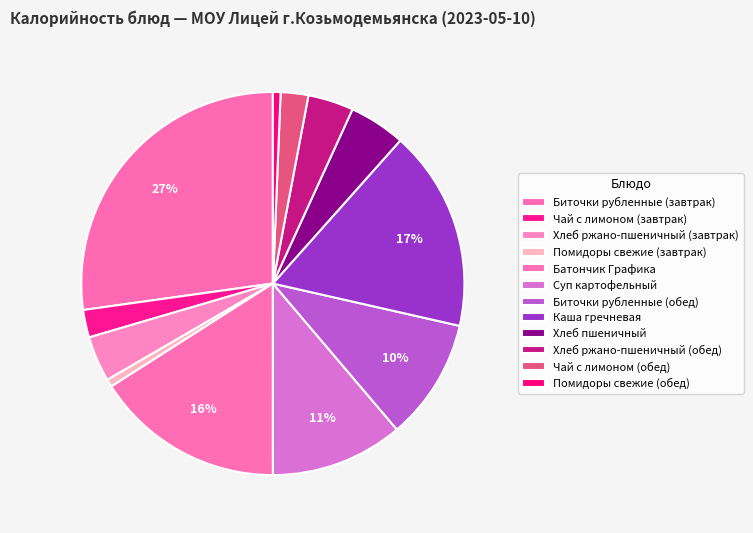

The Чай с лимоном (обед) slice represents 2% of the pie. True or false?

True